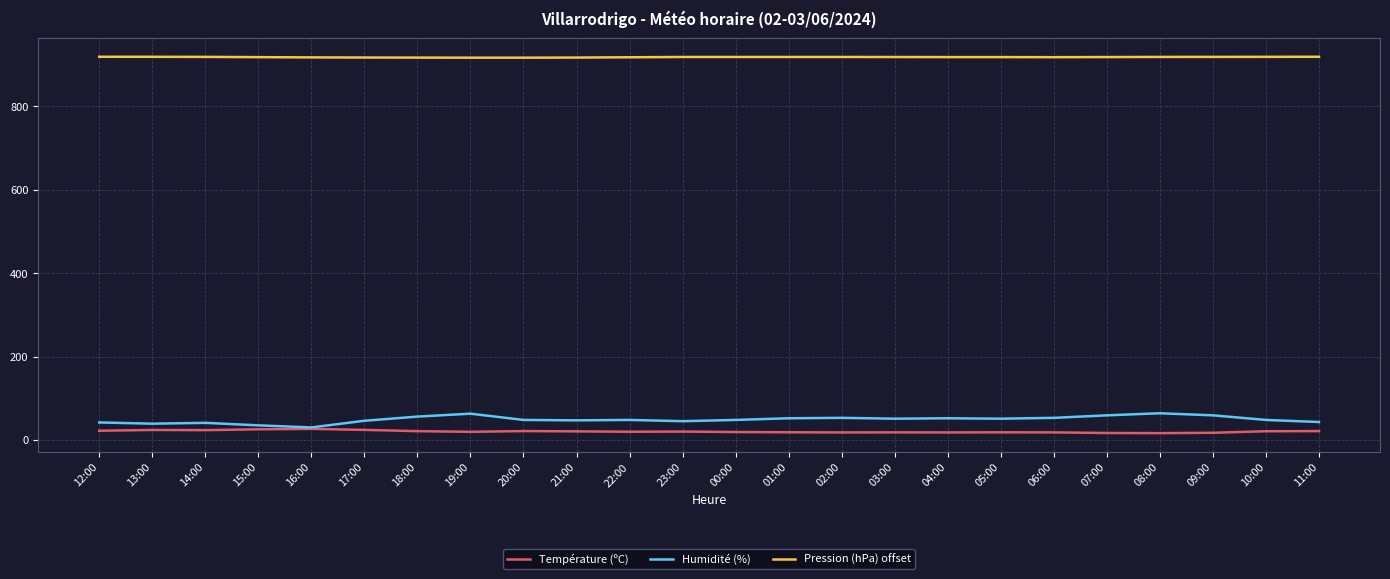

What position from the left is 04:00?

17